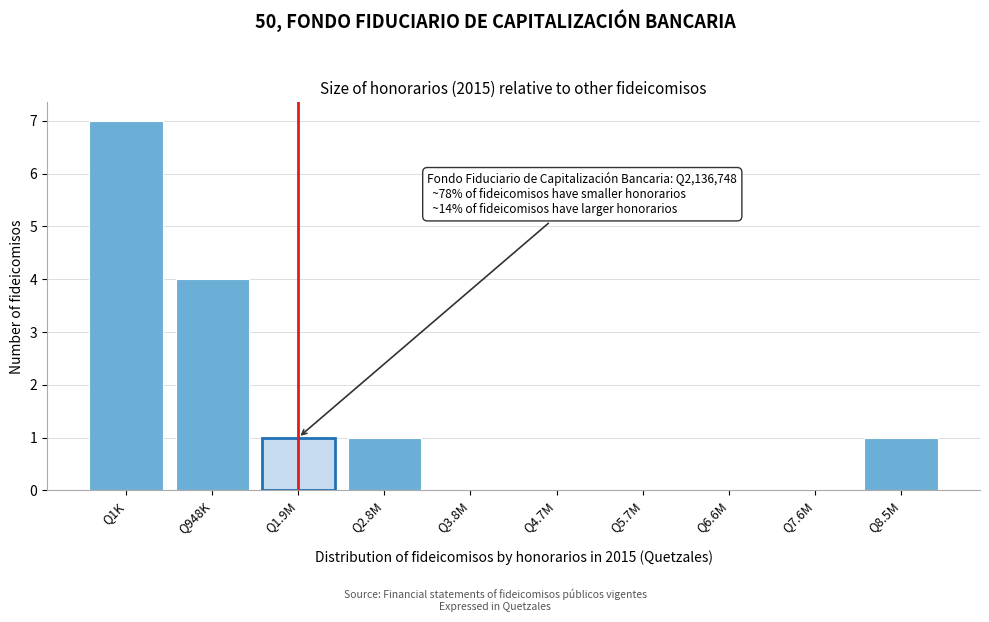

Reading left to right, what are all the values shown in this chart?

Q1K=7	Q948K=4	Q1.9M=1	Q2.8M=1	Q3.8M=0	Q4.7M=0	Q5.7M=0	Q6.6M=0	Q7.6M=0	Q8.5M=1